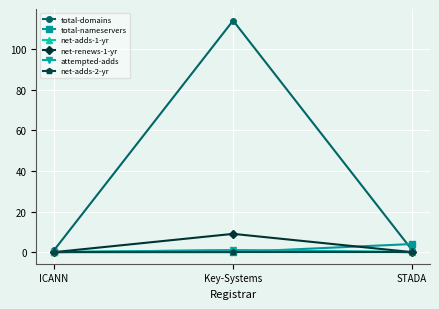

At how many categories does at least one series exceed 57?

1